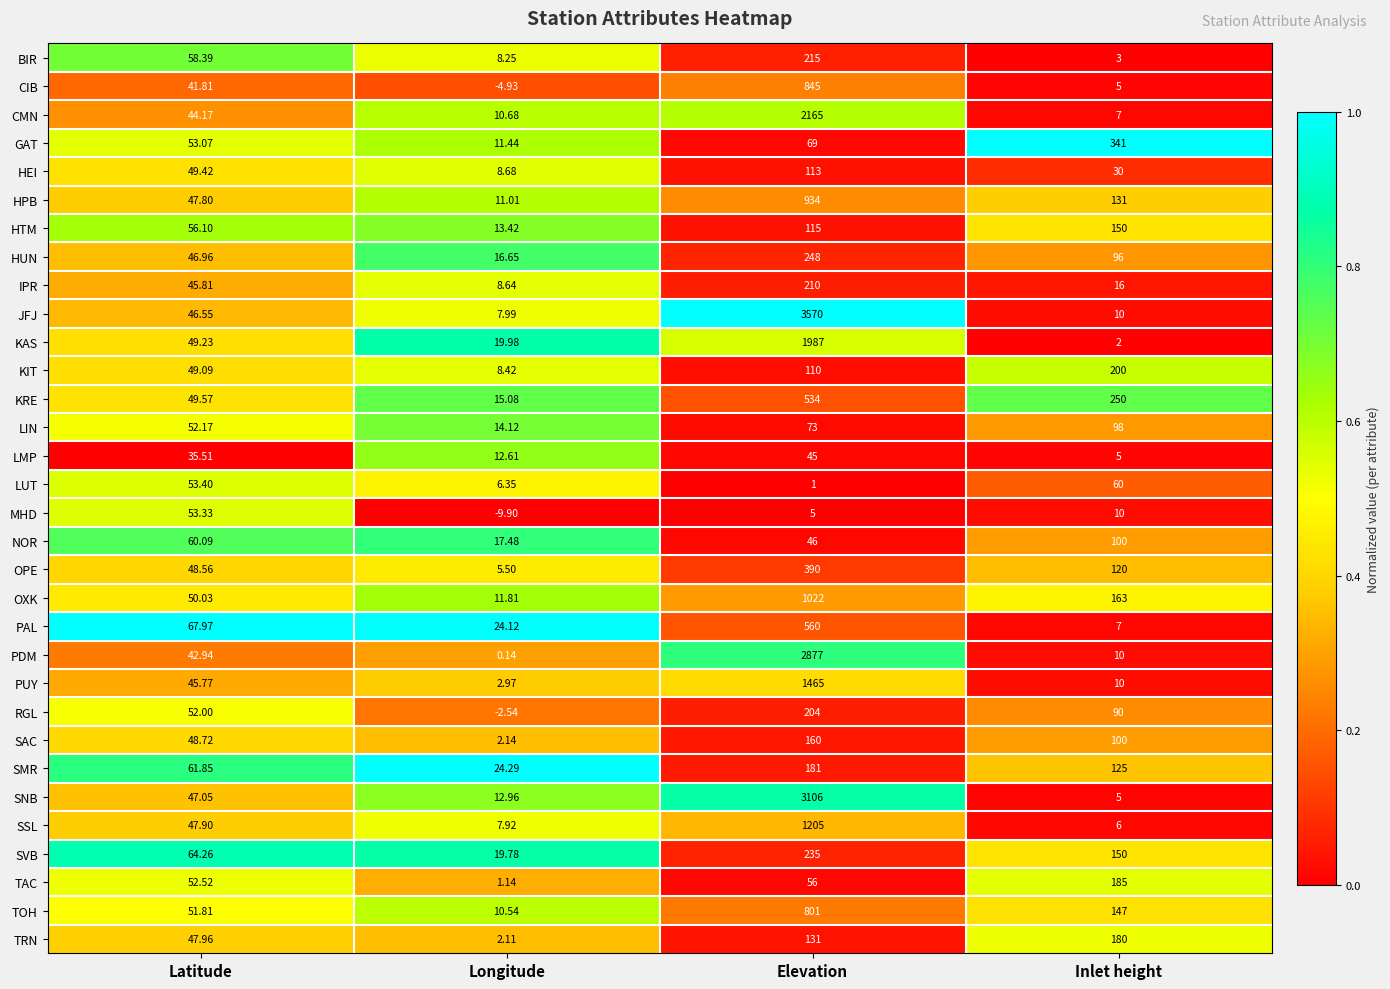

At which label is SMR closest to 102?

Inlet height